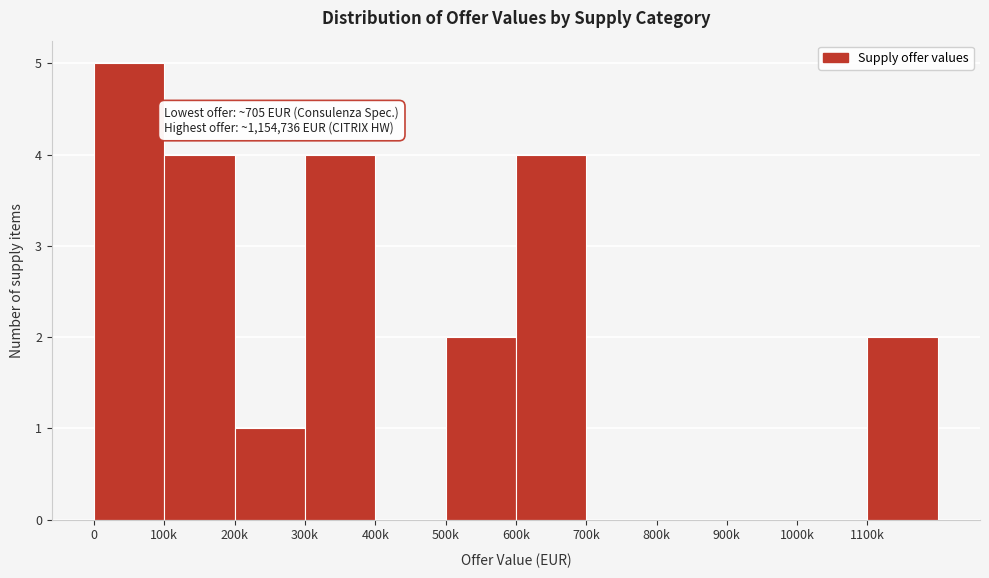

Reading left to right, what are all the values shown in this chart?

0=5	100k=4	200k=1	300k=4	400k=0	500k=2	600k=4	700k=0	800k=0	900k=0	1000k=0	1100k=2